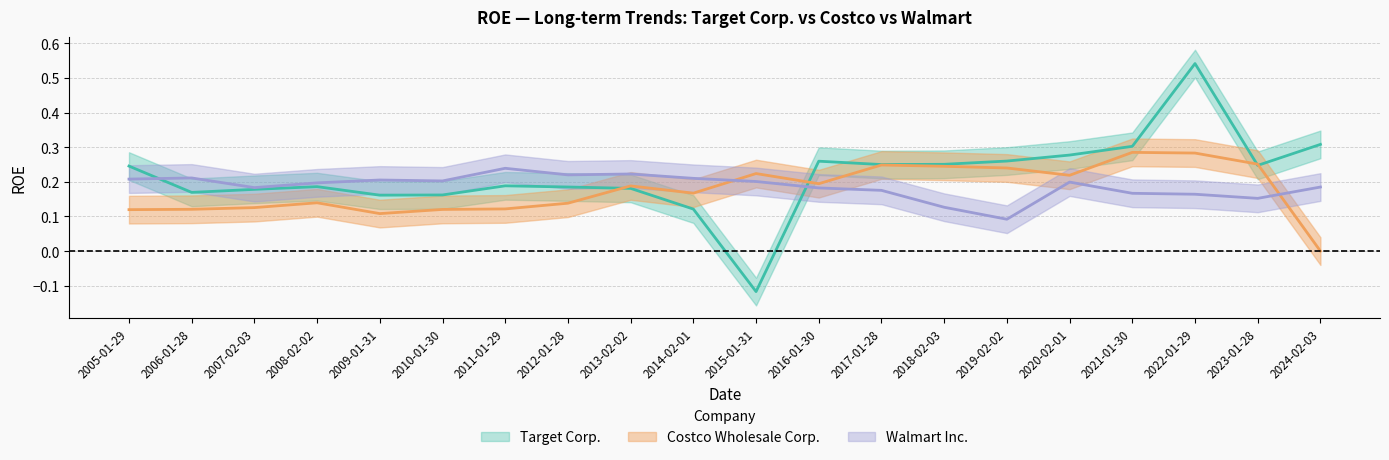

Where is Target Corp. nearest to the value 0?

2015-01-31